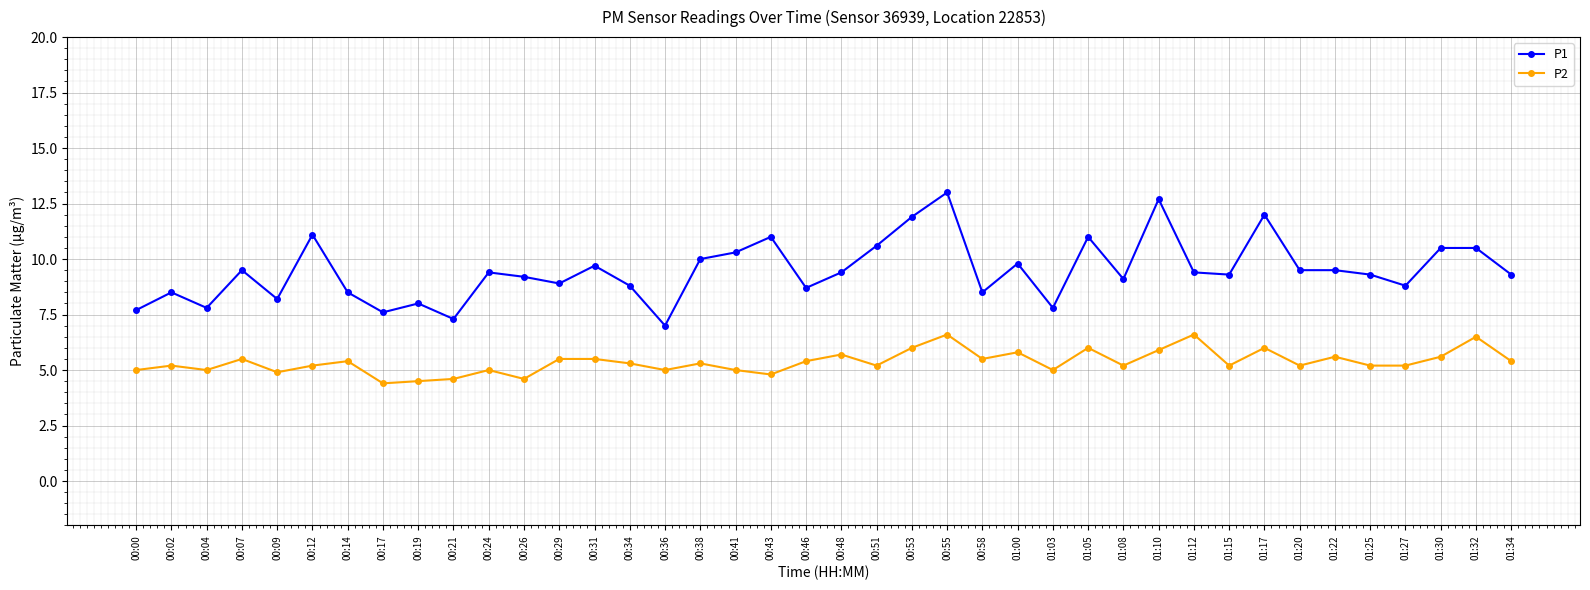

At 00:31, list the series in order from largest to smallest.

P1, P2